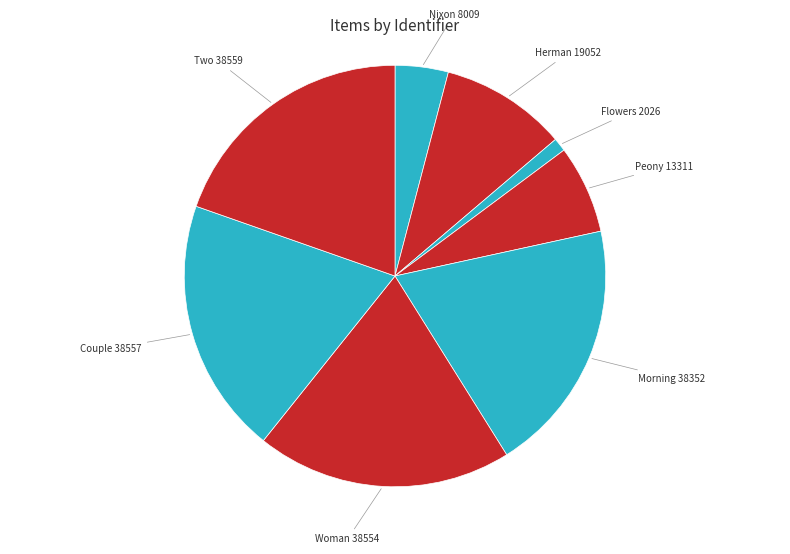

Count the number of slices in the pie.

8